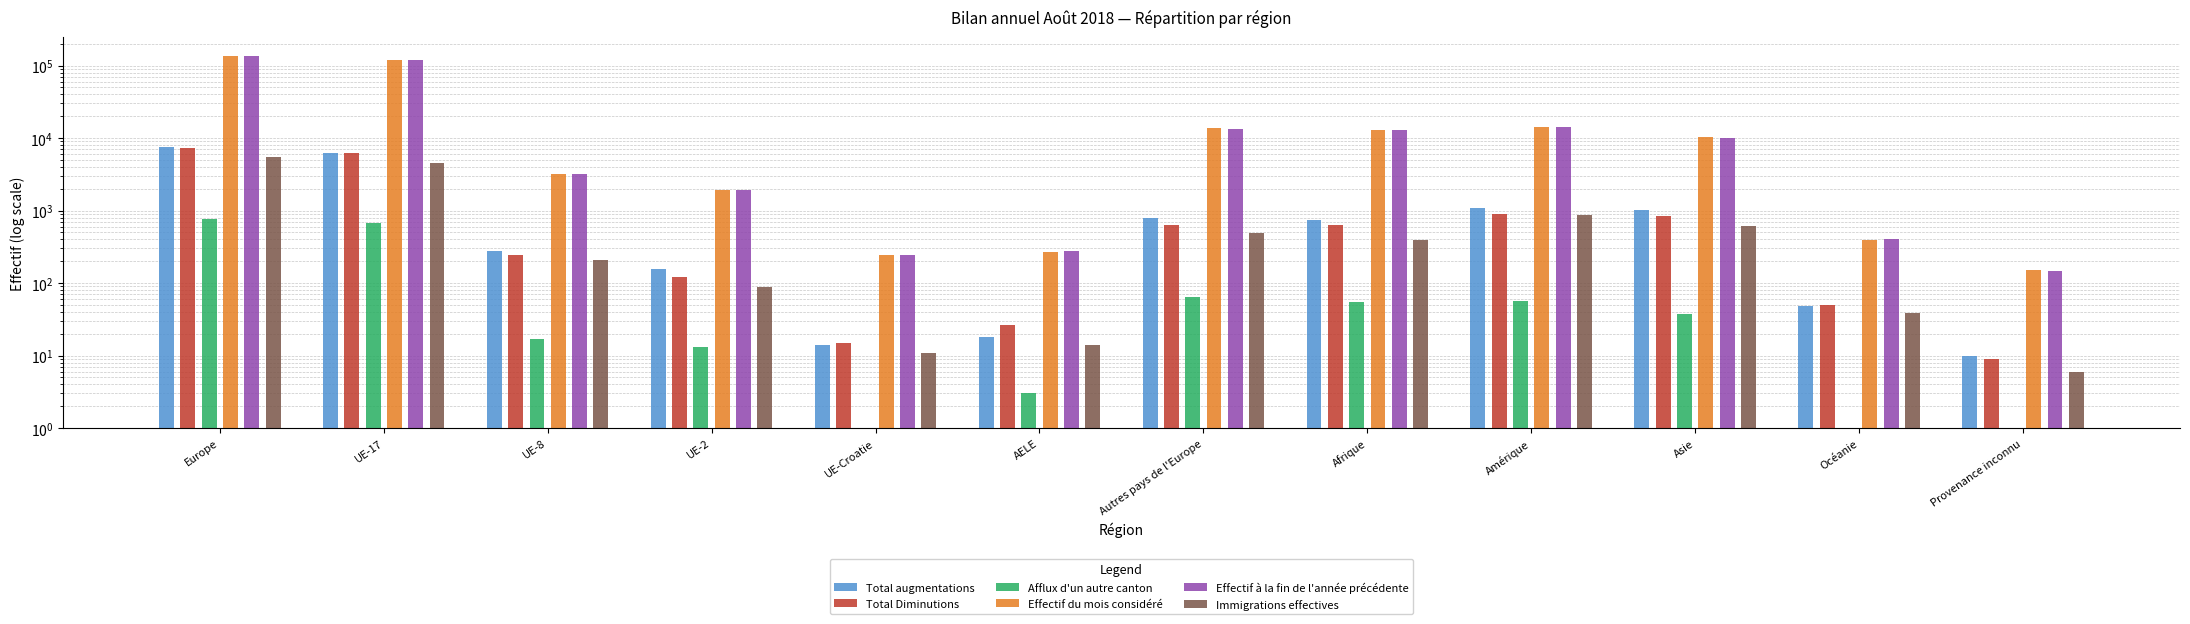

Read the Immigrations effectives value at Océanie, to the nearest 10.

40